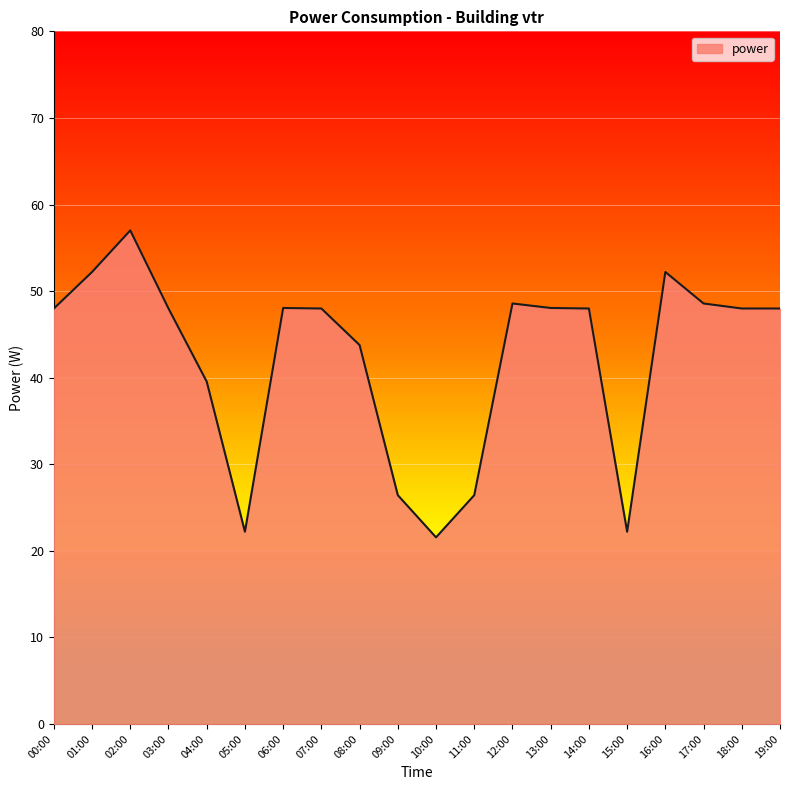

The chart shows a value of 48.0 at 14:00. True or false?

True